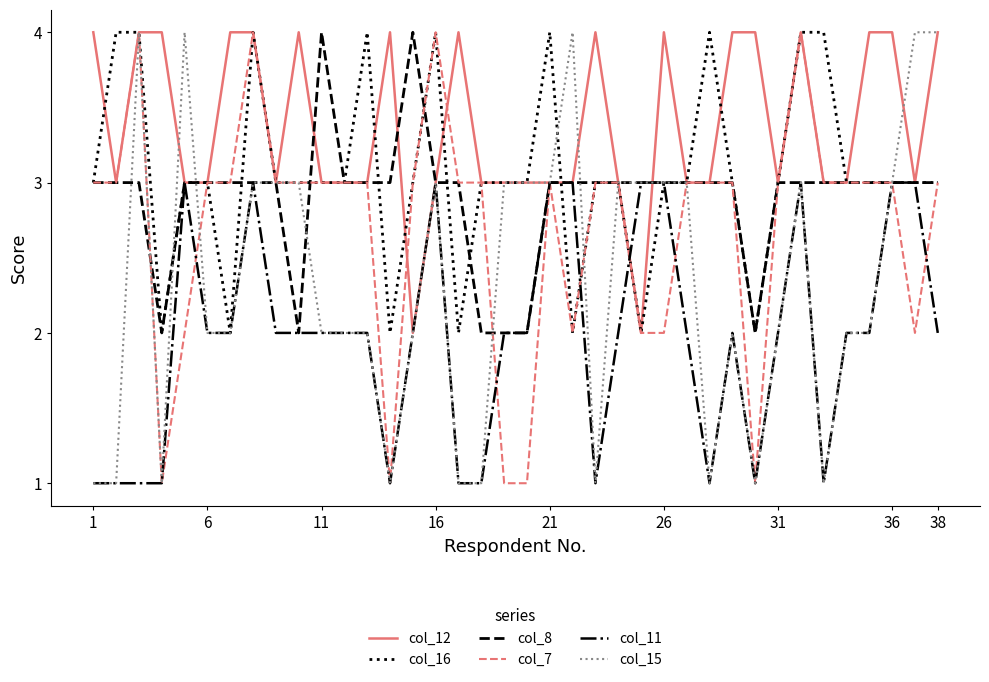

What is the highest value of the col_12 series?

4